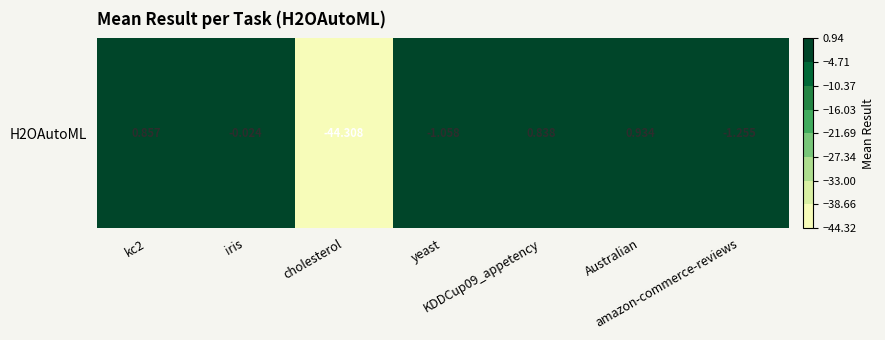

List the labels in order of value, smallest first.

cholesterol, amazon-commerce-reviews, yeast, iris, KDDCup09_appetency, kc2, Australian